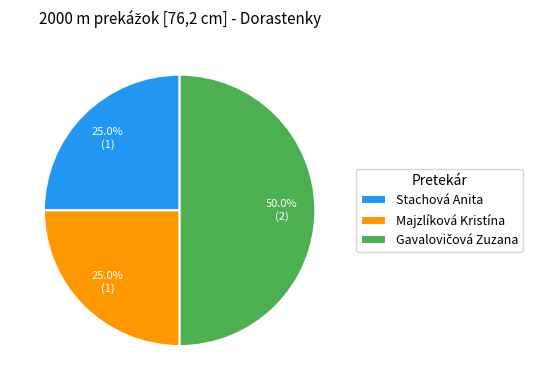

Combined, what portion of the pie is Majzlíková Kristína and Stachová Anita?

50.0%